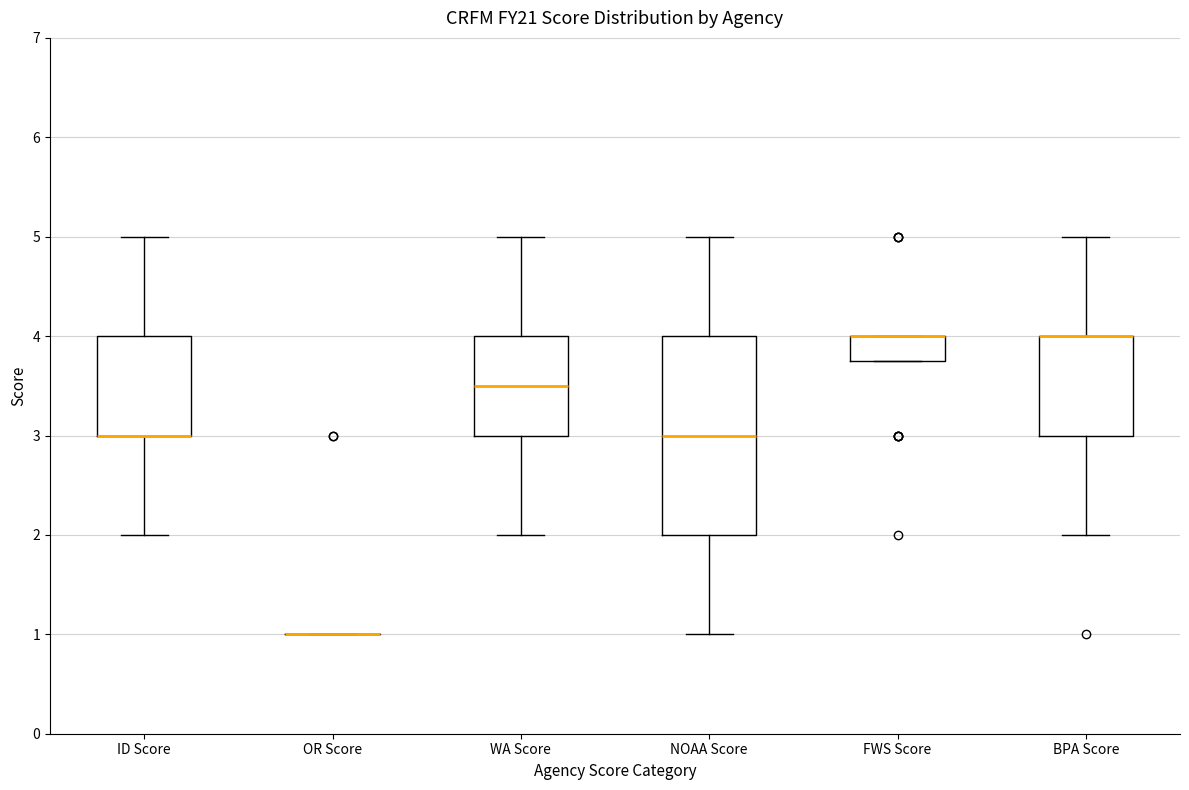

Reading left to right, transcribe this box plot: for each box, give where its median line is, the range the box spans, and where its two whiskers end, as read against the y-axis. The values are not printed on the chart, so give them approximately, as read against the axis.

ID Score: median 3.0 (drawn on the box's lower edge), box 3.0 to 4.0, whiskers 2.0 to 5.0
OR Score: box collapsed to a line at 1.0, whiskers 1.0 to 1.0
WA Score: median 3.5, box 3.0 to 4.0, whiskers 2.0 to 5.0
NOAA Score: median 3.0, box 2.0 to 4.0, whiskers 1.0 to 5.0
FWS Score: median 4.0 (drawn on the box's upper edge), box 3.8 to 4.0, whiskers 3.8 to 4.0
BPA Score: median 4.0 (drawn on the box's upper edge), box 3.0 to 4.0, whiskers 2.0 to 5.0